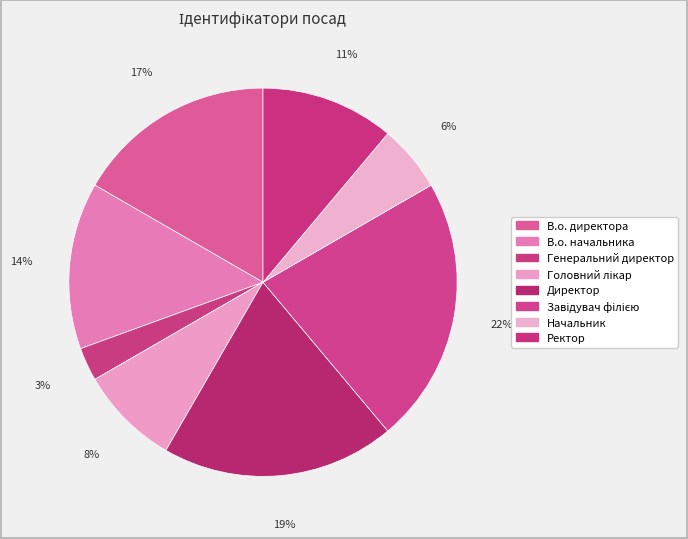

How many slices are in this pie chart?

8